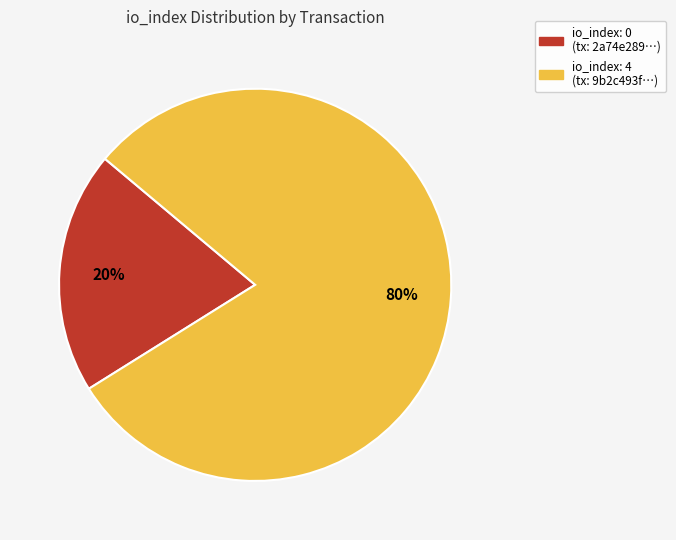

To the nearest percent, what is the difference between the largest and smallest slice percentages?

60%